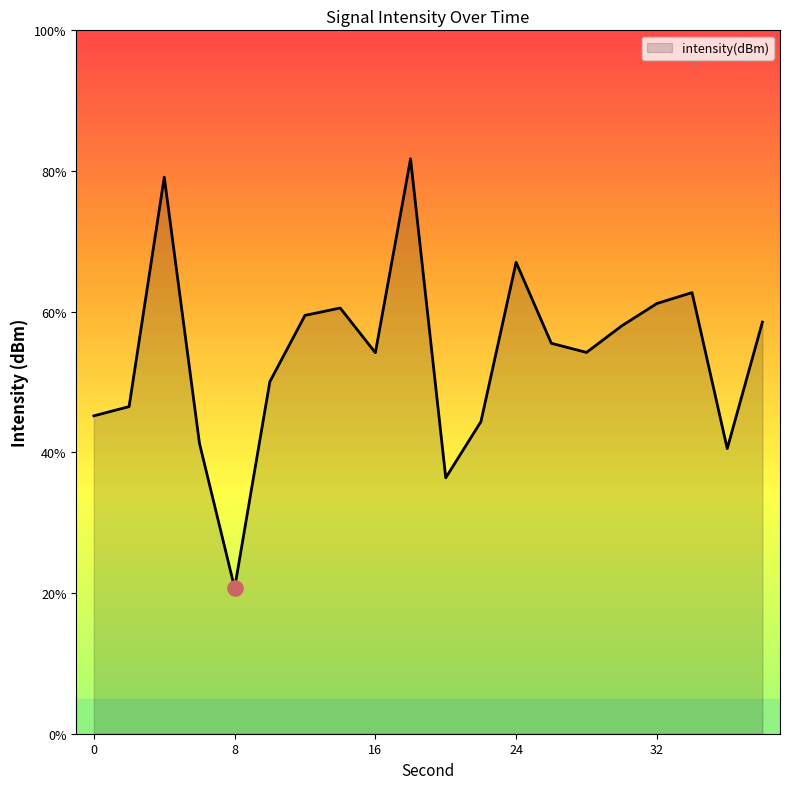

What is the greatest value displayed?

81.7